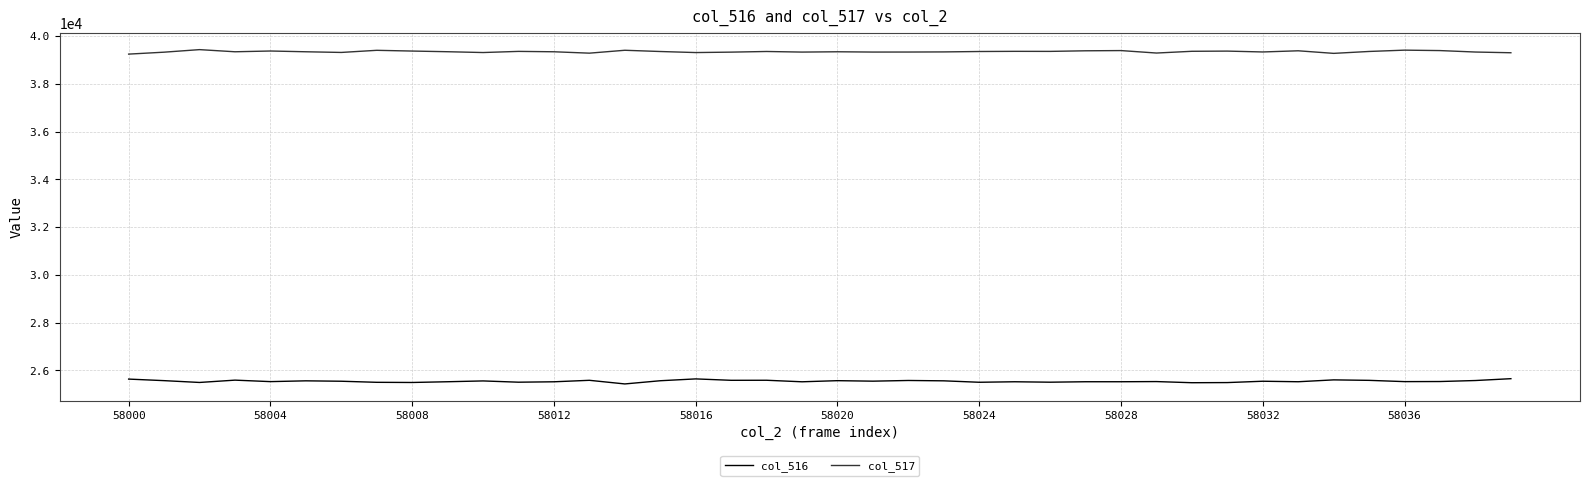

What is the smallest value displayed?

25436